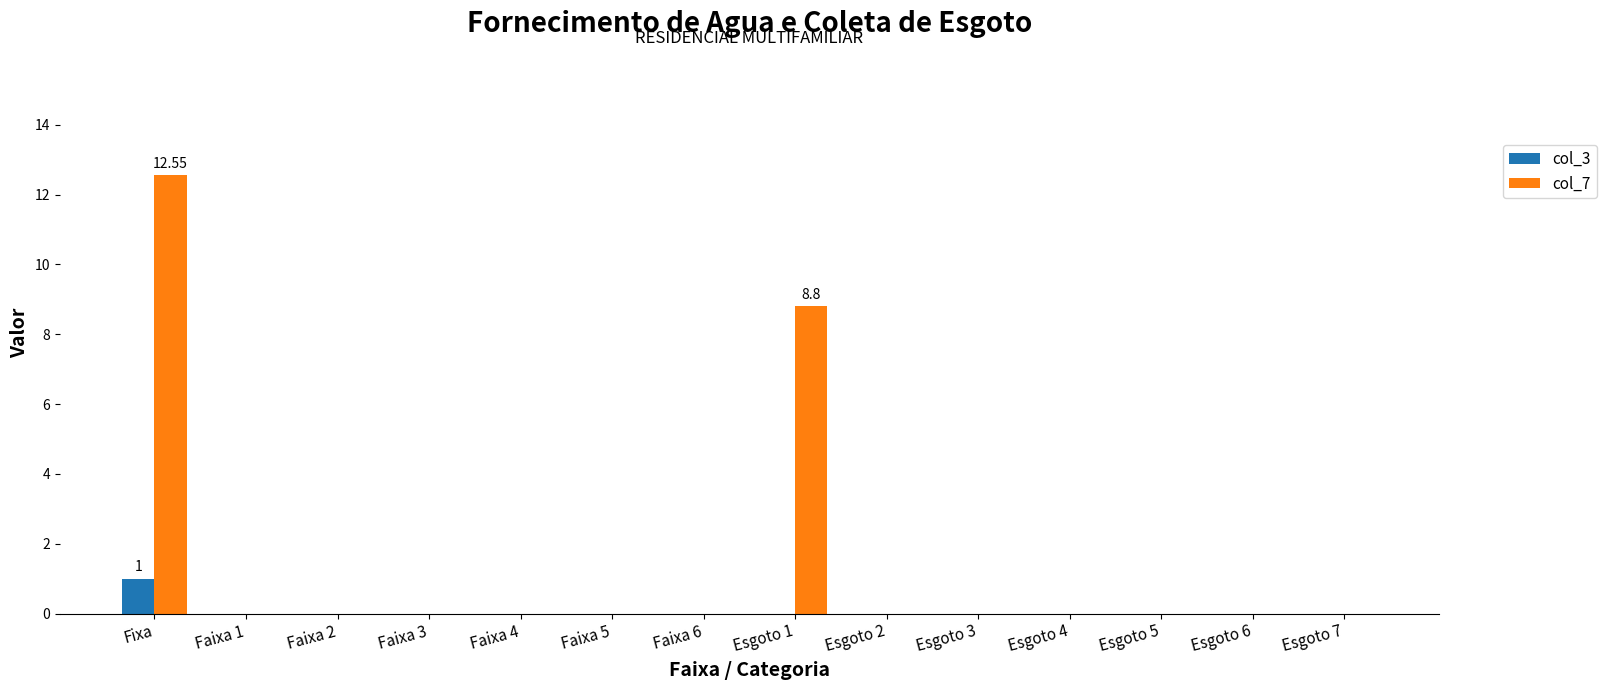

Are the bars grouped side by side (vs. stacked)?

Yes